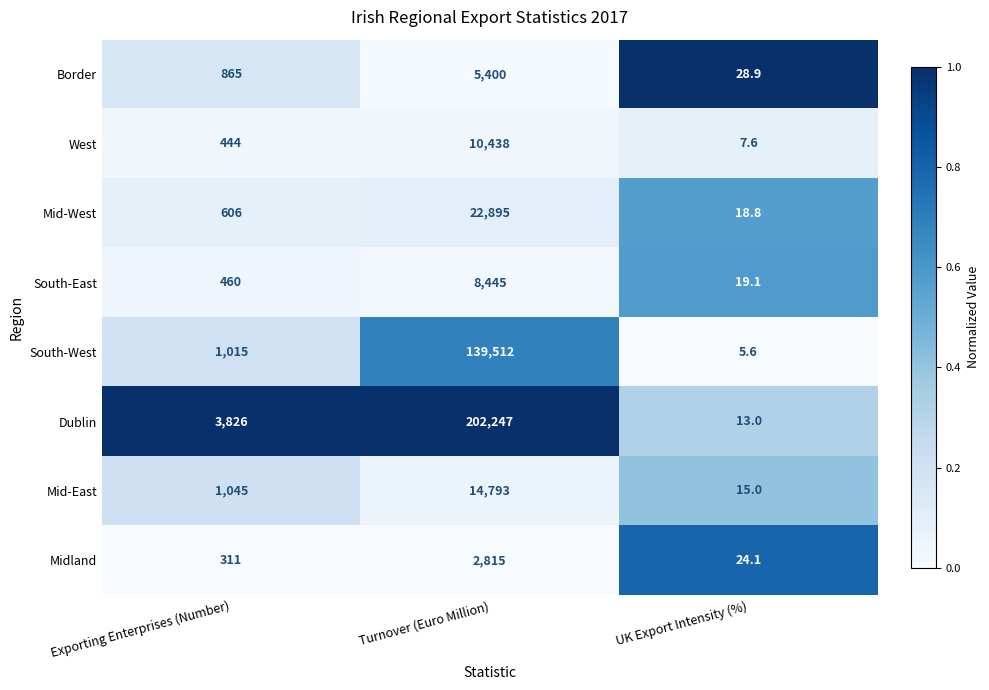

What is the approximate value of West at Turnover (Euro Million)?

10438.0